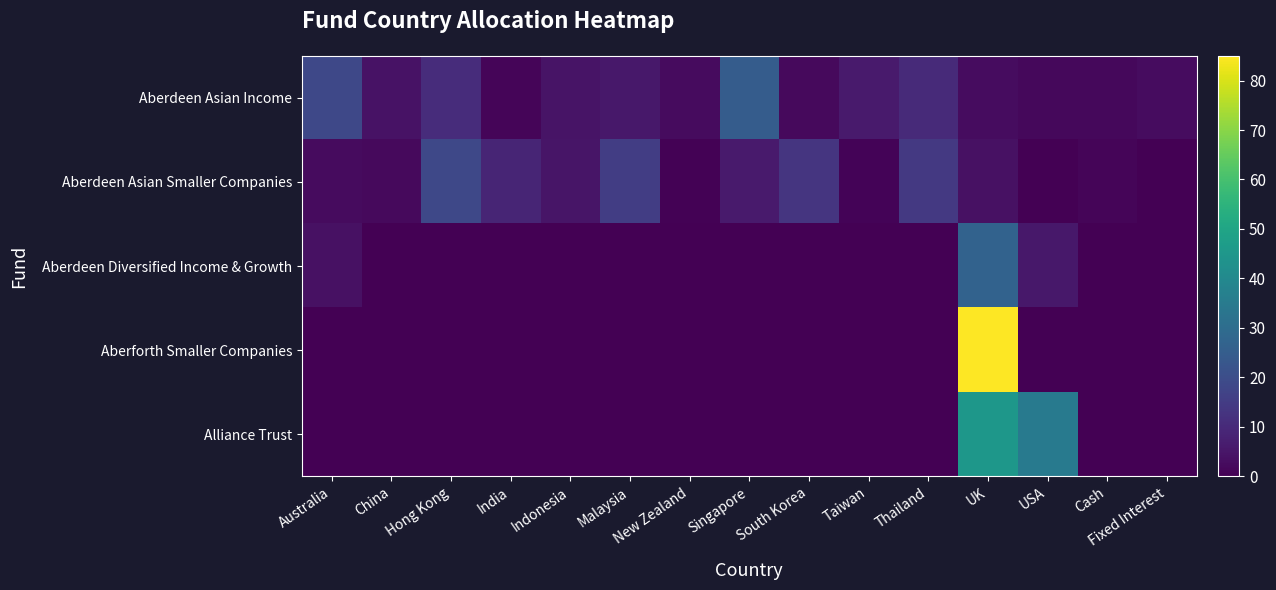

Which has a higher value, Malaysia or China?

Malaysia